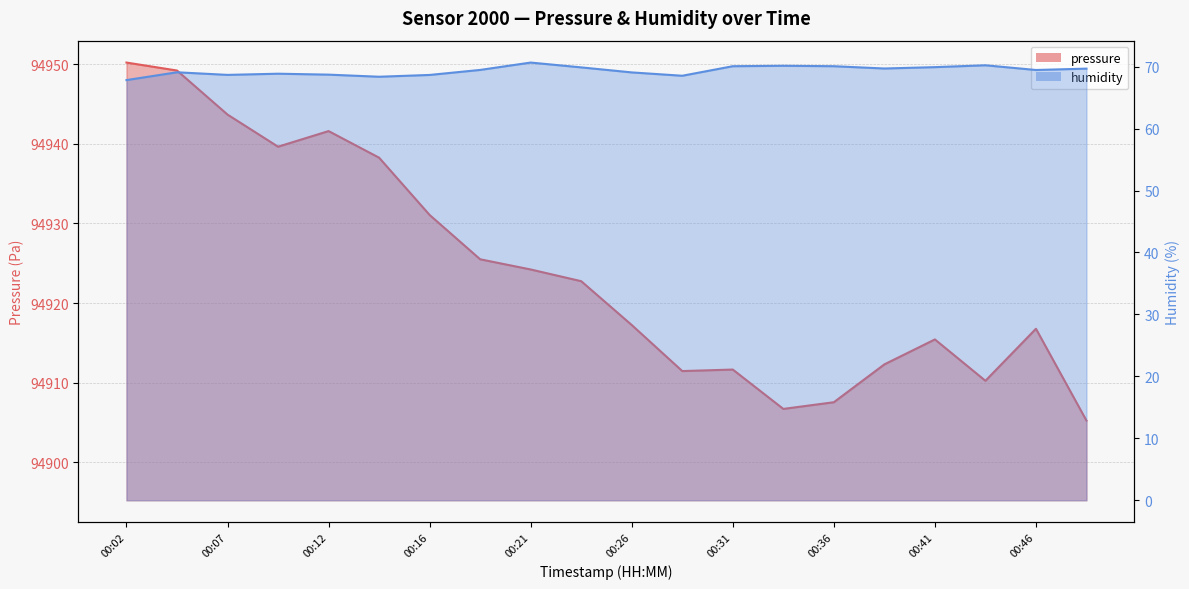

What is the difference between the humidity values at 00:46 and 00:02?

1.6